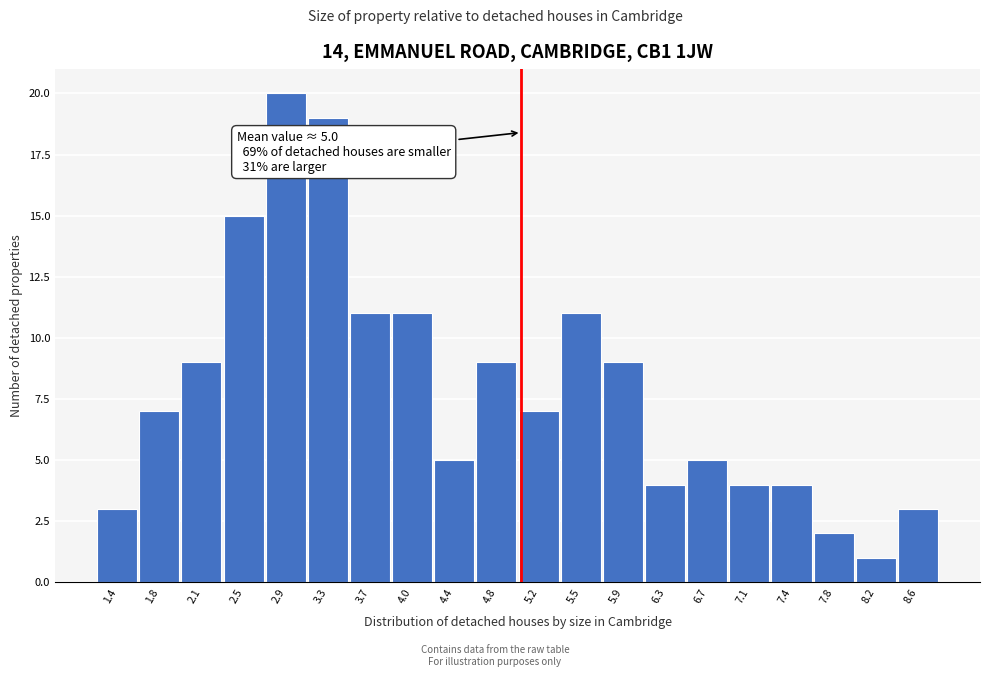

Which range on the x-axis has the tallest bar?

2.70 to 3.10